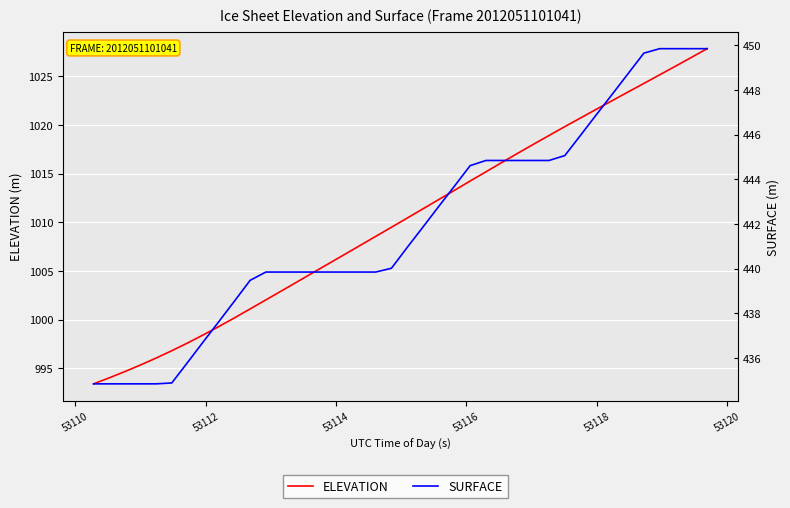

Reading left to right, list all the values displayed in this chart.

ELEVATION: 993.4	994.0	994.7	995.3	996.1	996.8	997.6	998.4	999.3	1000.2	1001.1	1002.0	1003.0	1003.9	1004.8	1005.7	1006.7	1007.6	1008.6	1009.5	1010.4	1011.4	1012.3	1013.3	1014.2	1015.2	1016.1	1017.1	1018.0	1018.9	1019.8	1020.7	1021.6	1022.5	1023.4	1024.3	1025.2	1026.0	1026.9	1027.8
SURFACE: 434.9	434.9	434.9	434.9	434.9	434.9	435.8	436.7	437.6	438.6	439.5	439.9	439.9	439.9	439.9	439.9	439.9	439.9	439.9	440.0	440.9	441.9	442.8	443.7	444.6	444.8	444.8	444.8	444.8	444.8	445.1	446.0	446.9	447.8	448.7	449.6	449.8	449.8	449.8	449.8